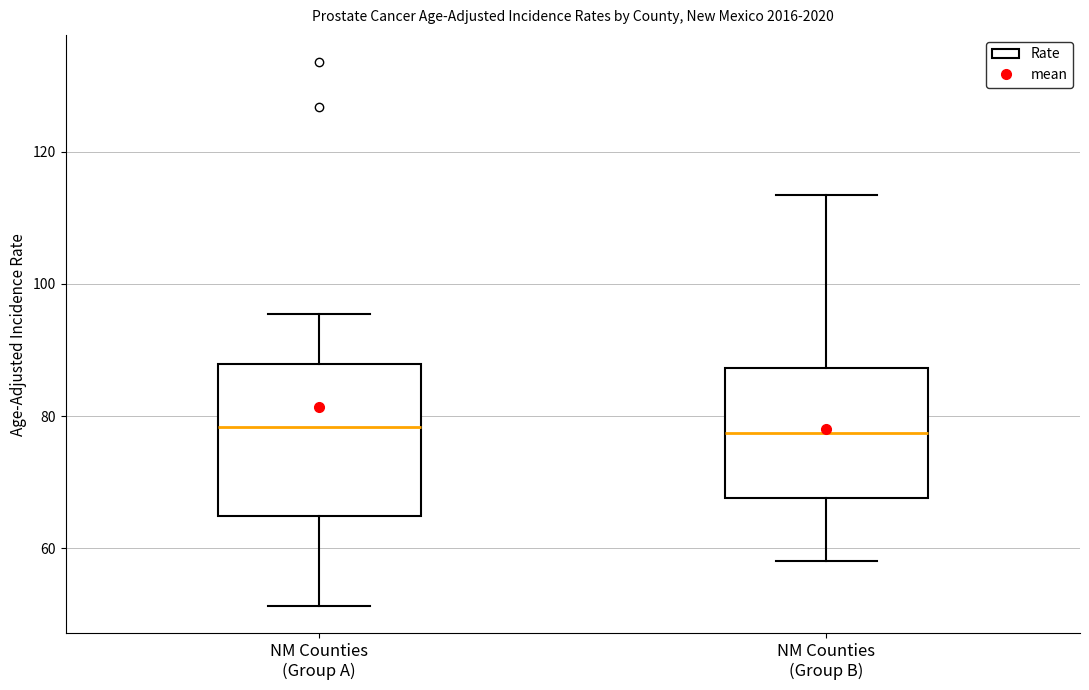

Reading left to right, read every box against the y-axis: the position of its median line, the range the box covers, and the ends of its whiskers. The values are not printed on the chart, so give them approximately, as read against the axis.

NM Counties (Group A): median 78, box 64 to 88, whiskers 52 to 96
NM Counties (Group B): median 78, box 68 to 88, whiskers 58 to 114